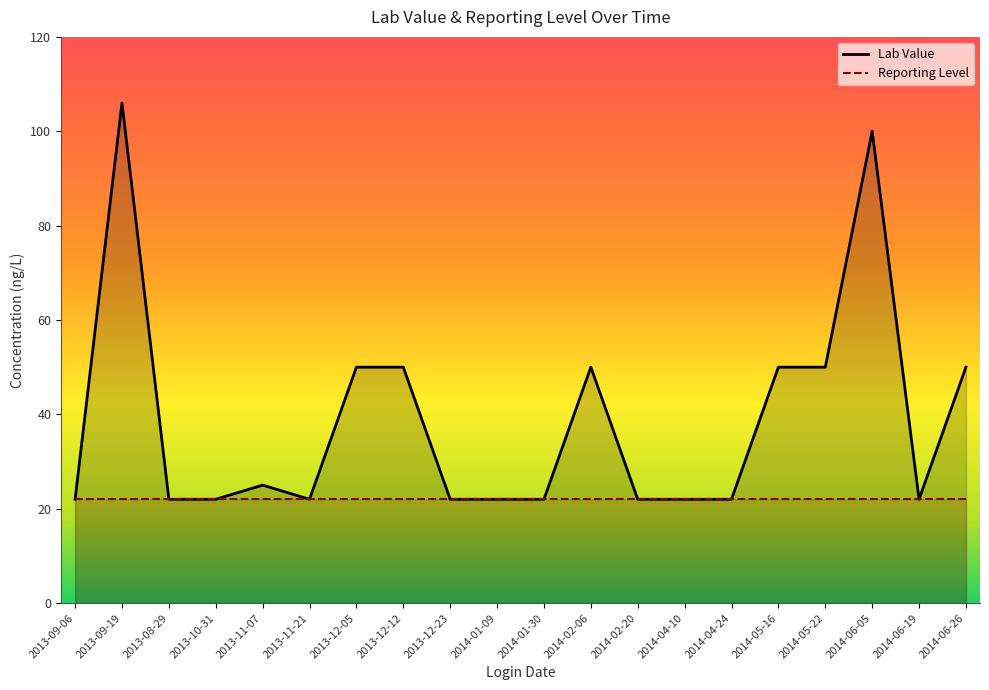

What is the label of the 6th point from the right?

2014-04-24